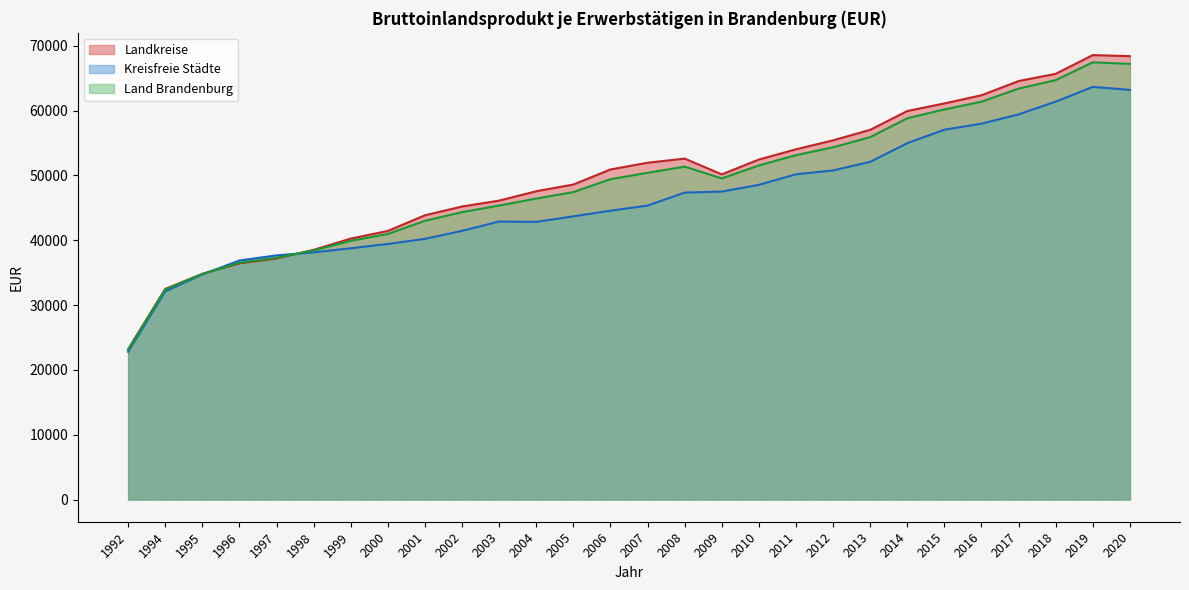

At which category does Landkreise reach its first local peak?

2008